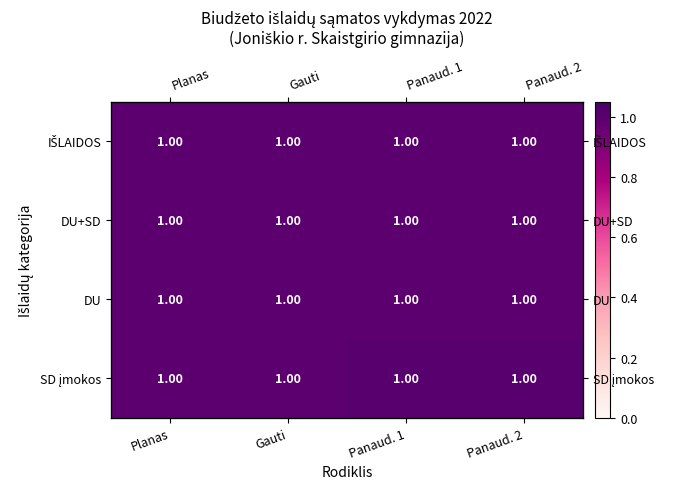

Count the number of data series in this chart.

4